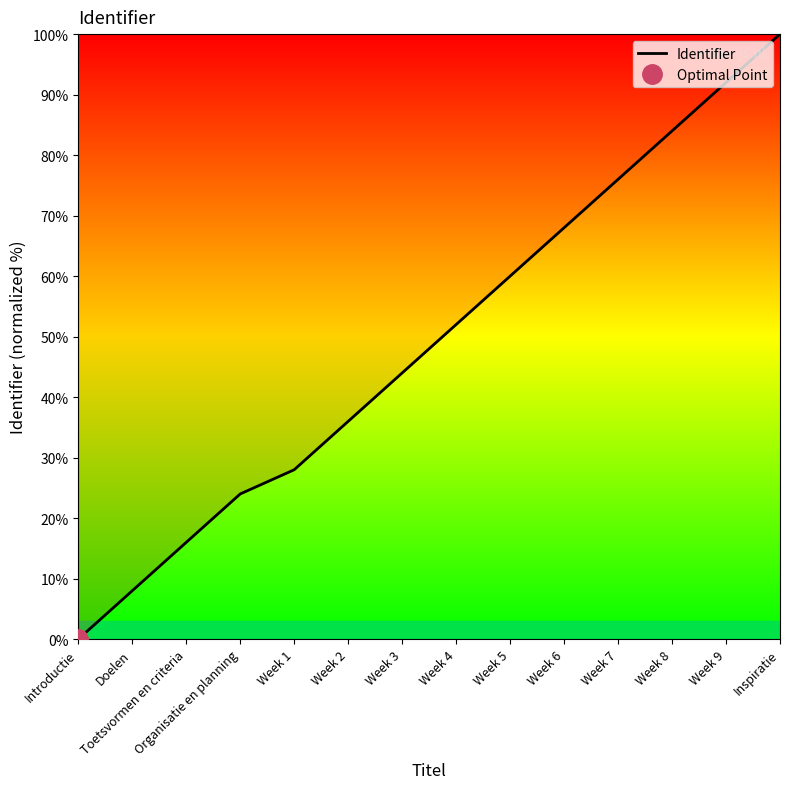

What is the change in value from Doelen to Inspiratie?

+92.0